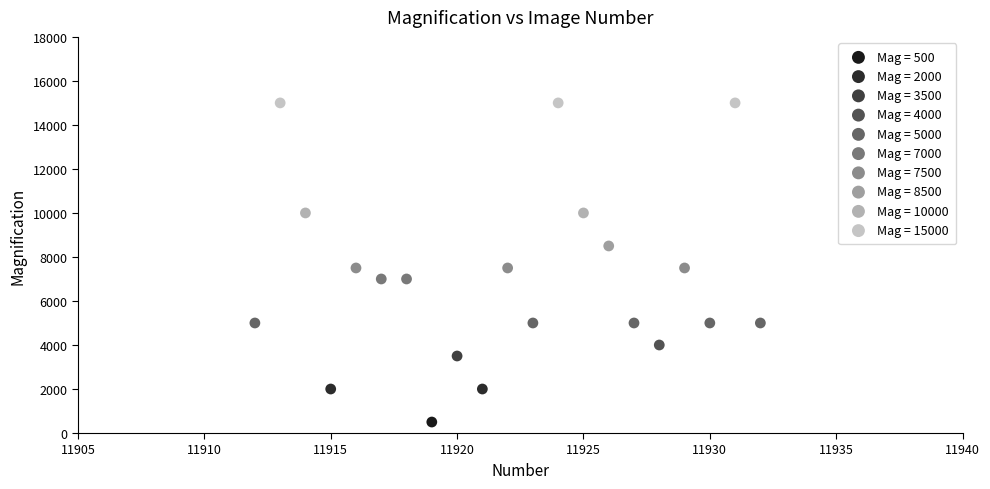

What are all the series names shown in the legend?

Mag = 500, Mag = 2000, Mag = 3500, Mag = 4000, Mag = 5000, Mag = 7000, Mag = 7500, Mag = 8500, Mag = 10000, Mag = 15000